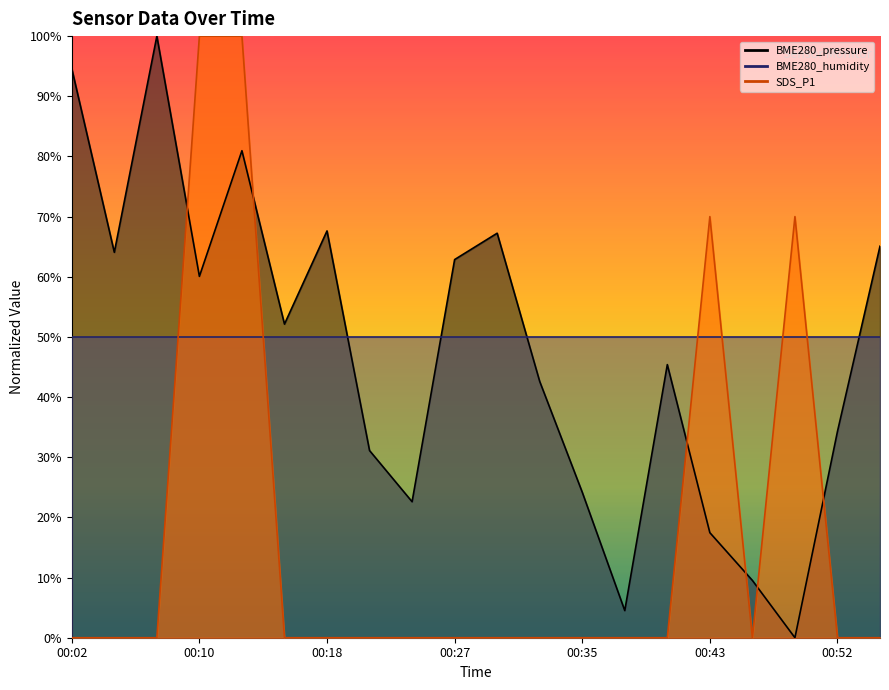

How many categories are shown in the chart?

20